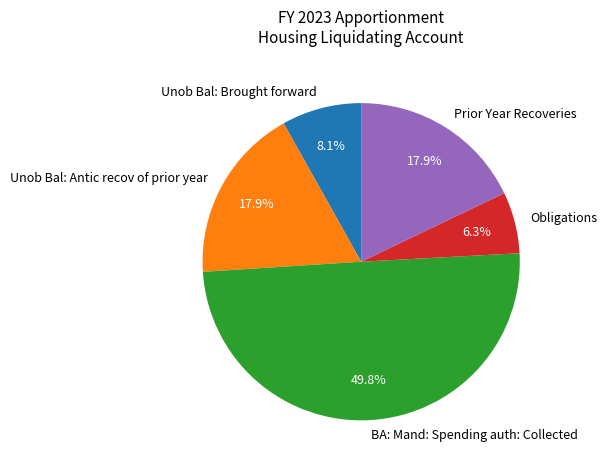

Between Prior Year Recoveries and BA: Mand: Spending auth: Collected, which is larger?

BA: Mand: Spending auth: Collected